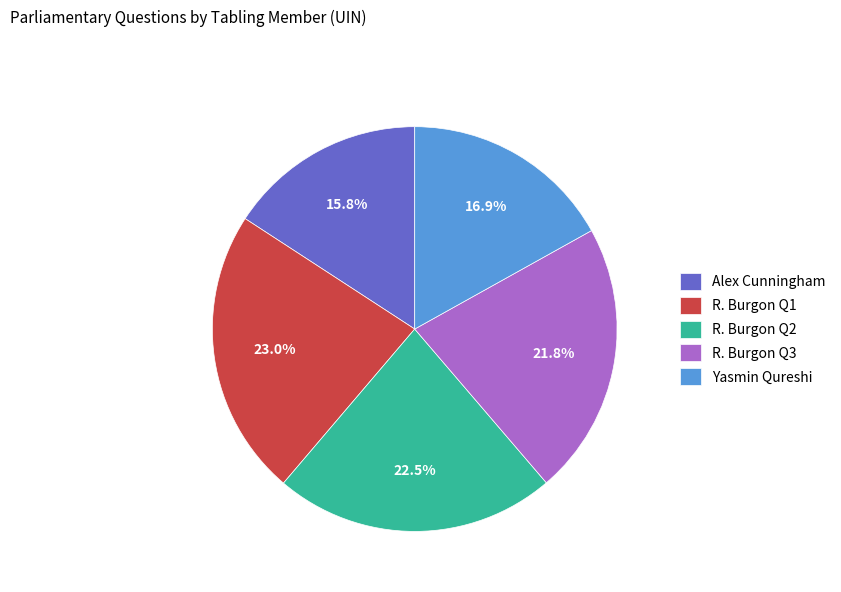

Do R. Burgon Q2 and R. Burgon Q1 together represent more than half of the pie?

No